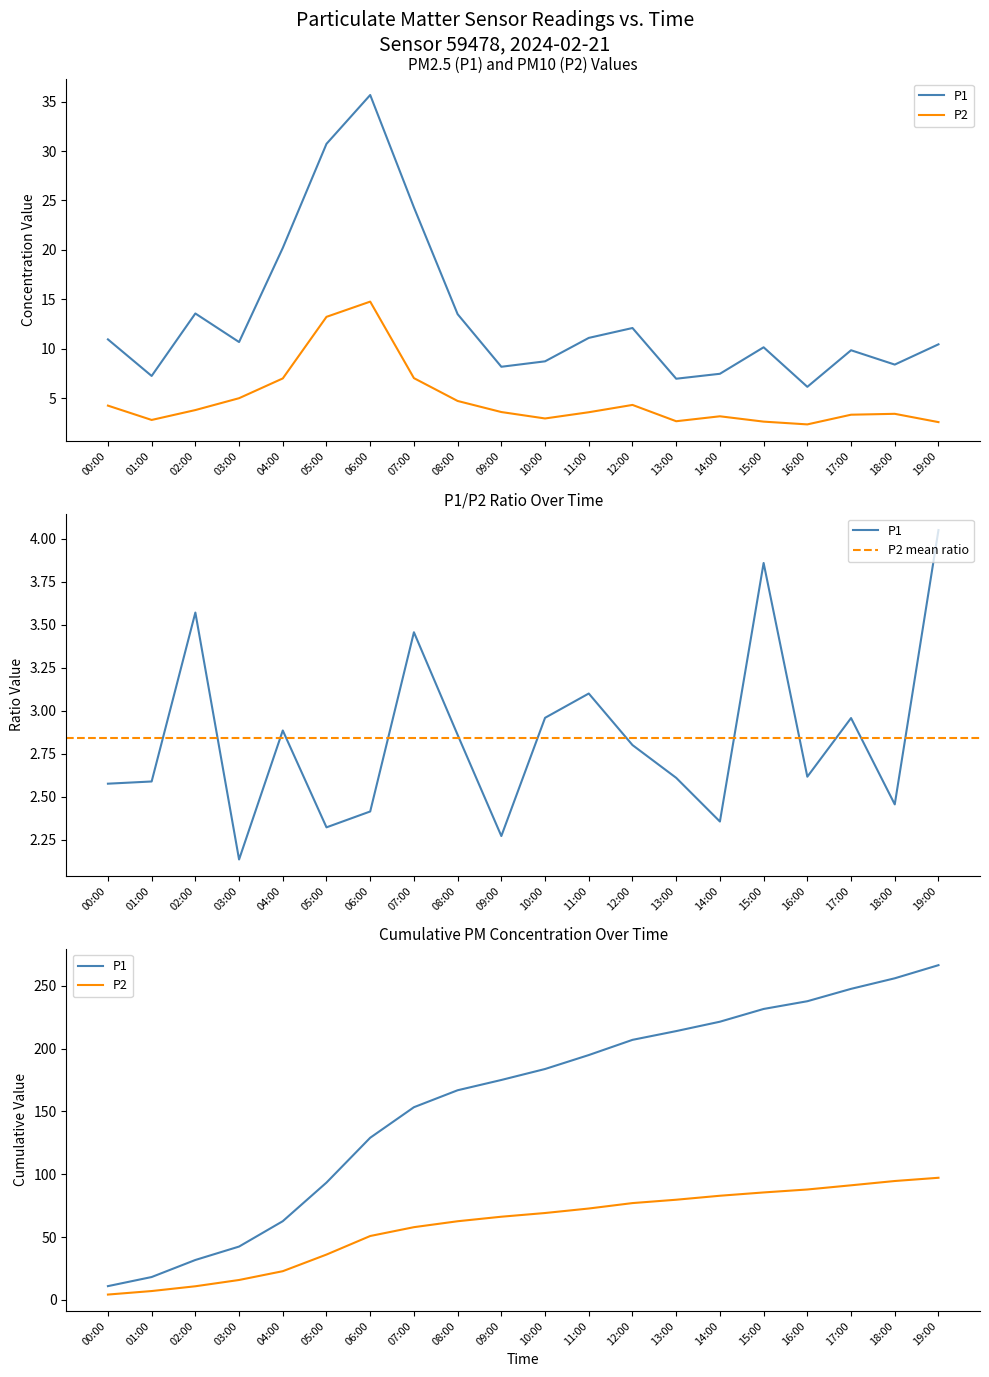

Is this an area chart (filled region under the line)?

No